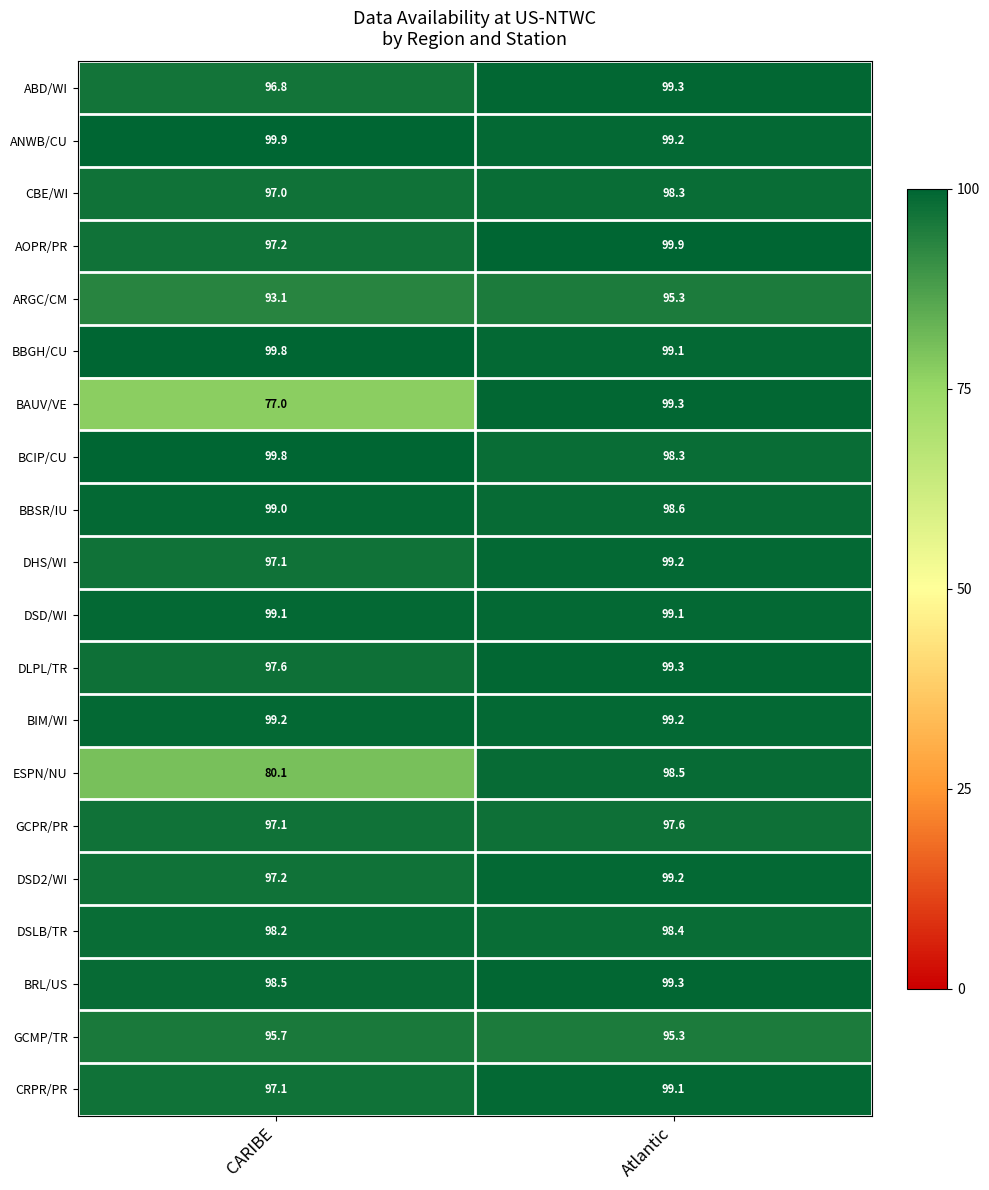

What is the approximate value of ARGC/CM at Atlantic?

95.3